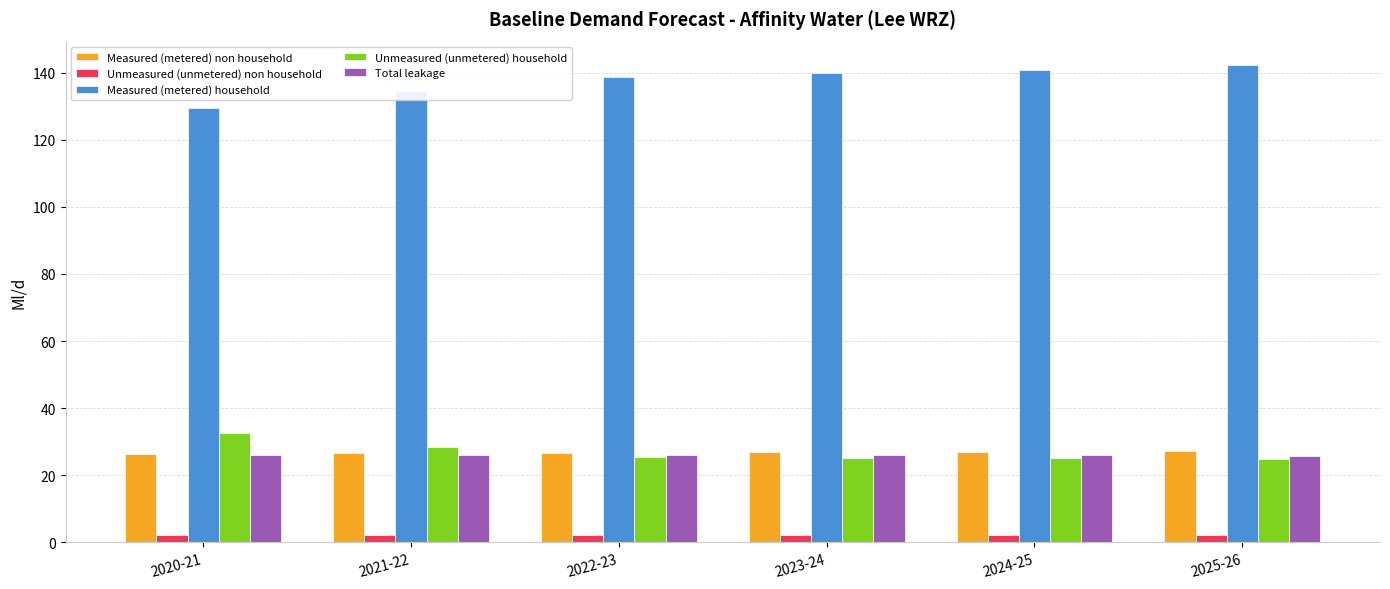

What is the label of the 4th bar from the right?

2022-23